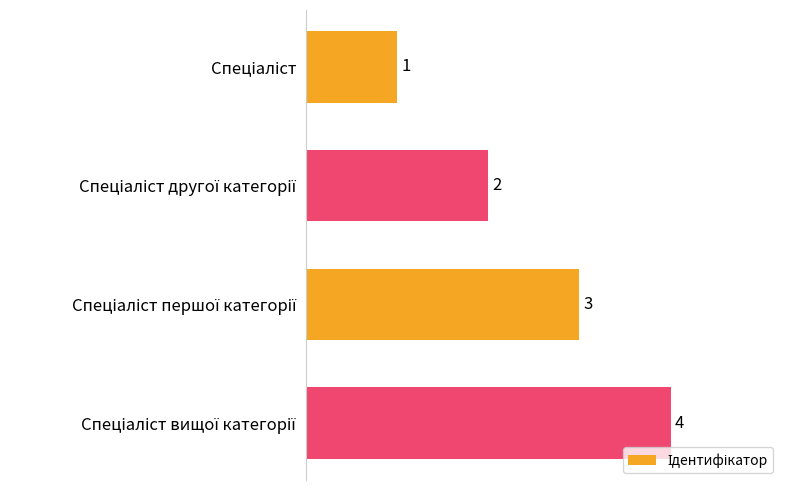

What is the greatest value displayed?

4